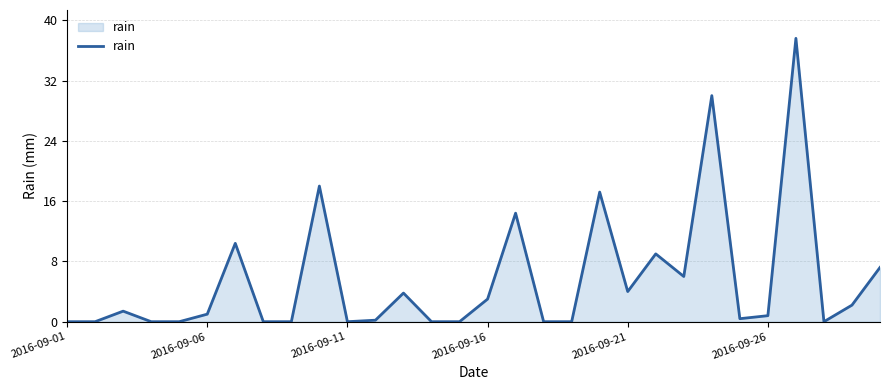

What is the difference between the maximum and minimum values?

37.6